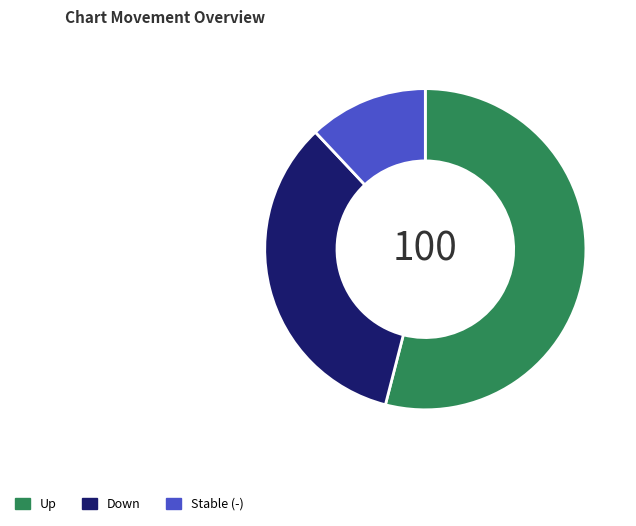

Do Down and Stable (-) together represent more than half of the pie?

No